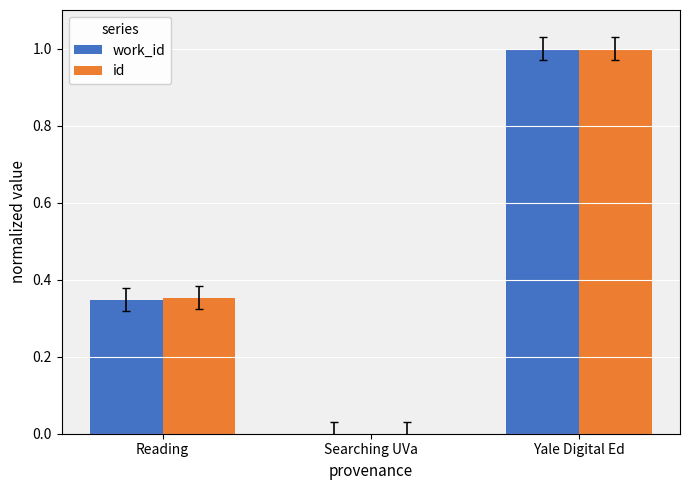

Where is id nearest to the value 0?

Searching UVa